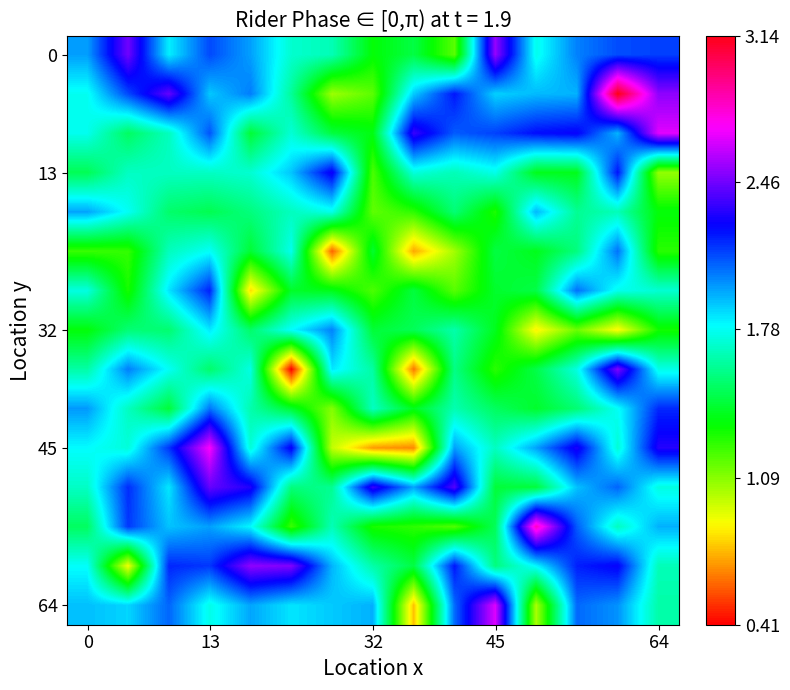

At how many categories does at least one series exceed 2?

14